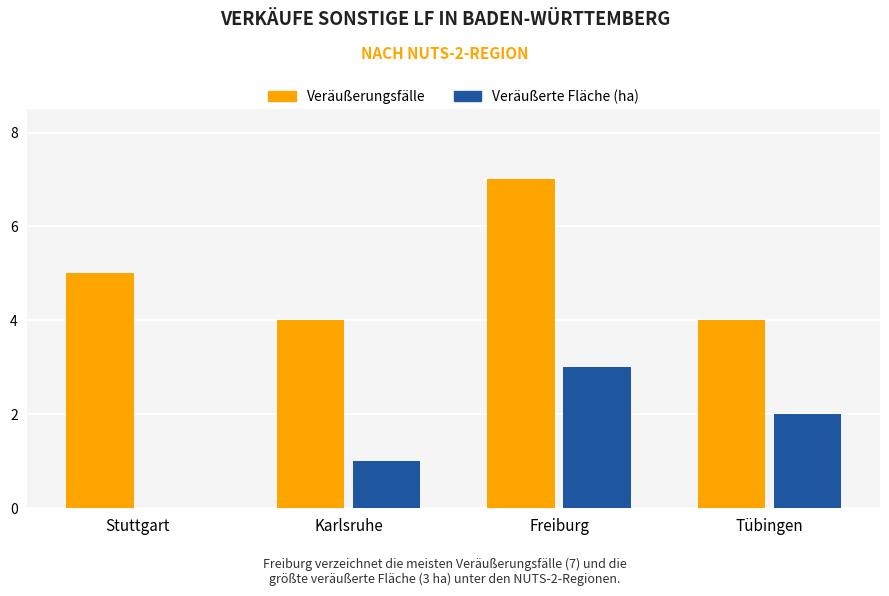

Reading right to left, transcribe all the data shown in this chart.

Veräußerungsfälle: 4	7	4	5
Veräußerte Fläche (ha): 2	3	1	0